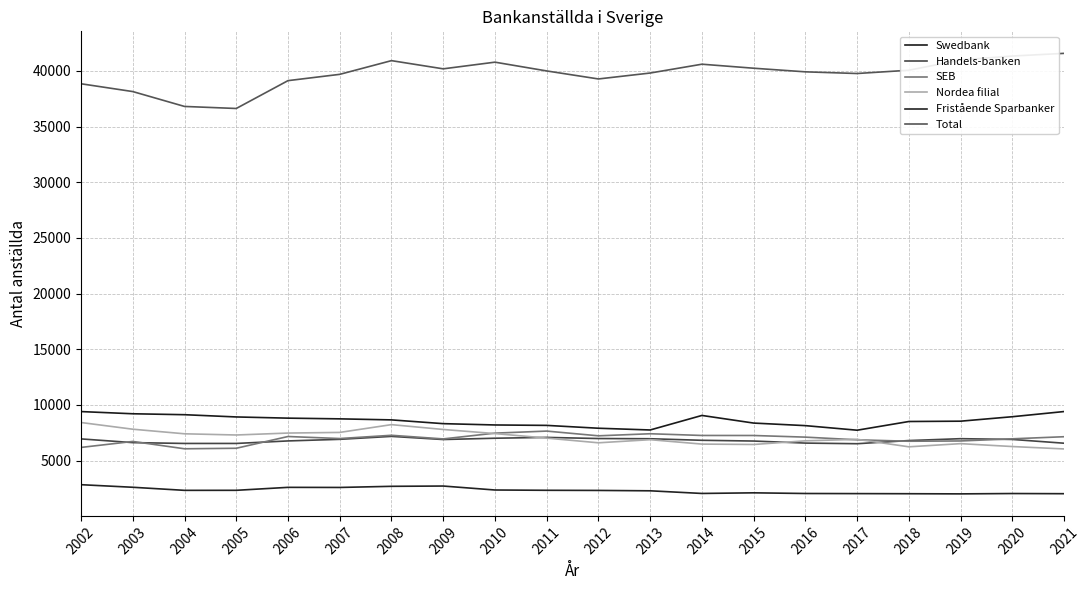

True or false: Handels-banken and Total intersect in this chart.

False